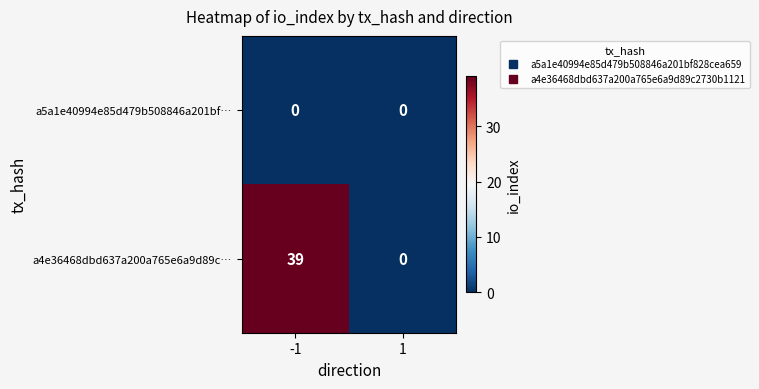

Reading left to right, what are all the values shown in this chart?

a5a1e40994e85d479b508846a201bf…: 0	0
a4e36468dbd637a200a765e6a9d89c…: 39	0